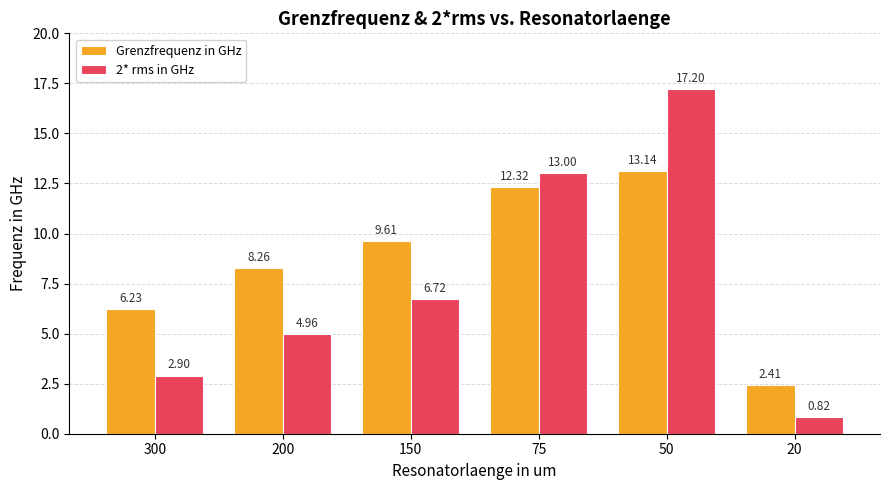

Rank the series by their maximum value, from highest to lowest.

2* rms in GHz, Grenzfrequenz in GHz